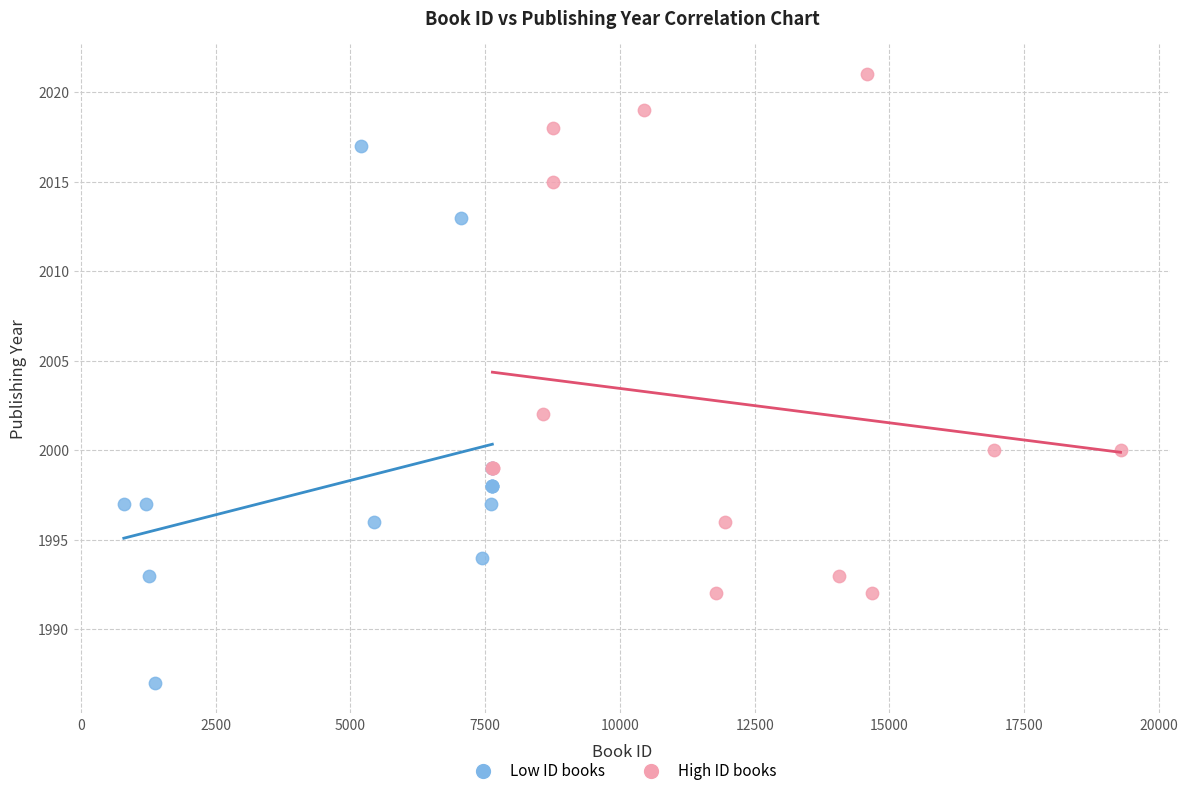

Which series has the widest spread of Y values?

Low ID books